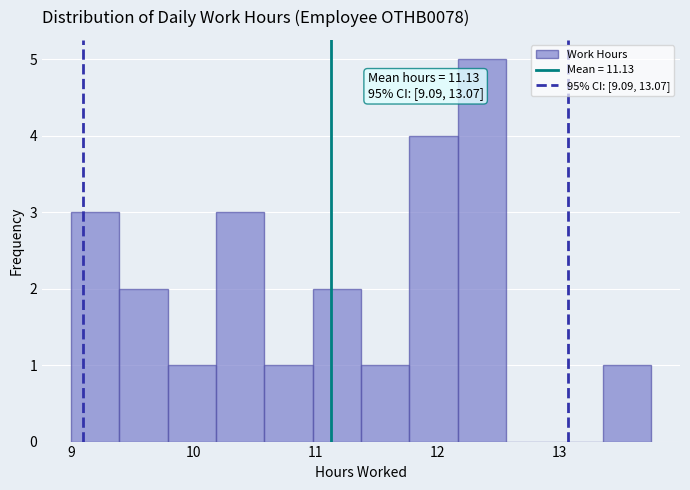

Around what value on the x-axis is the tallest bar? Give the approximate position of its centre, as read against the axis.

12.4